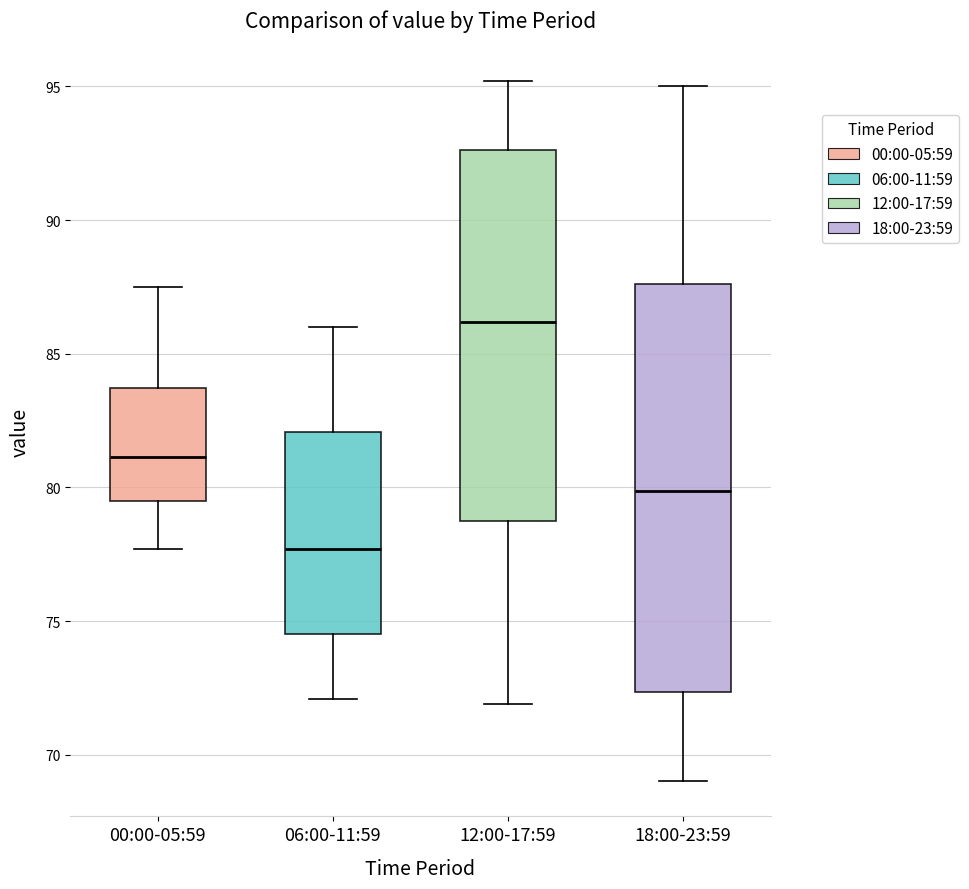

Which box has the lowest median line?

06:00-11:59